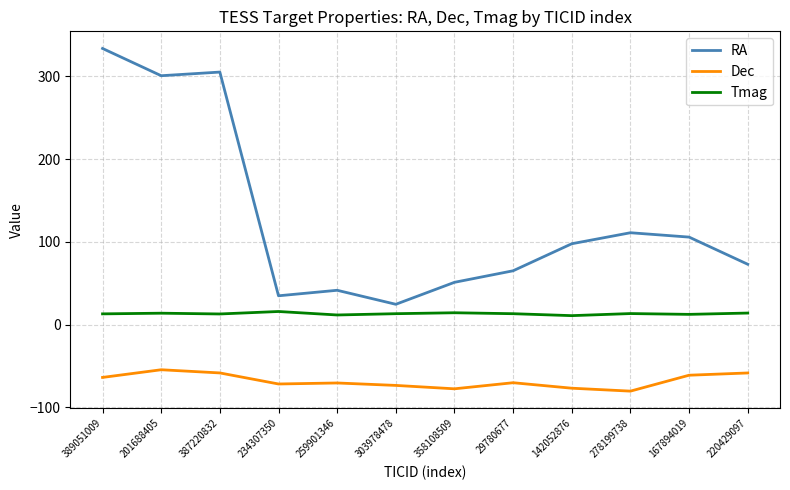

What is the greatest value displayed?

333.5